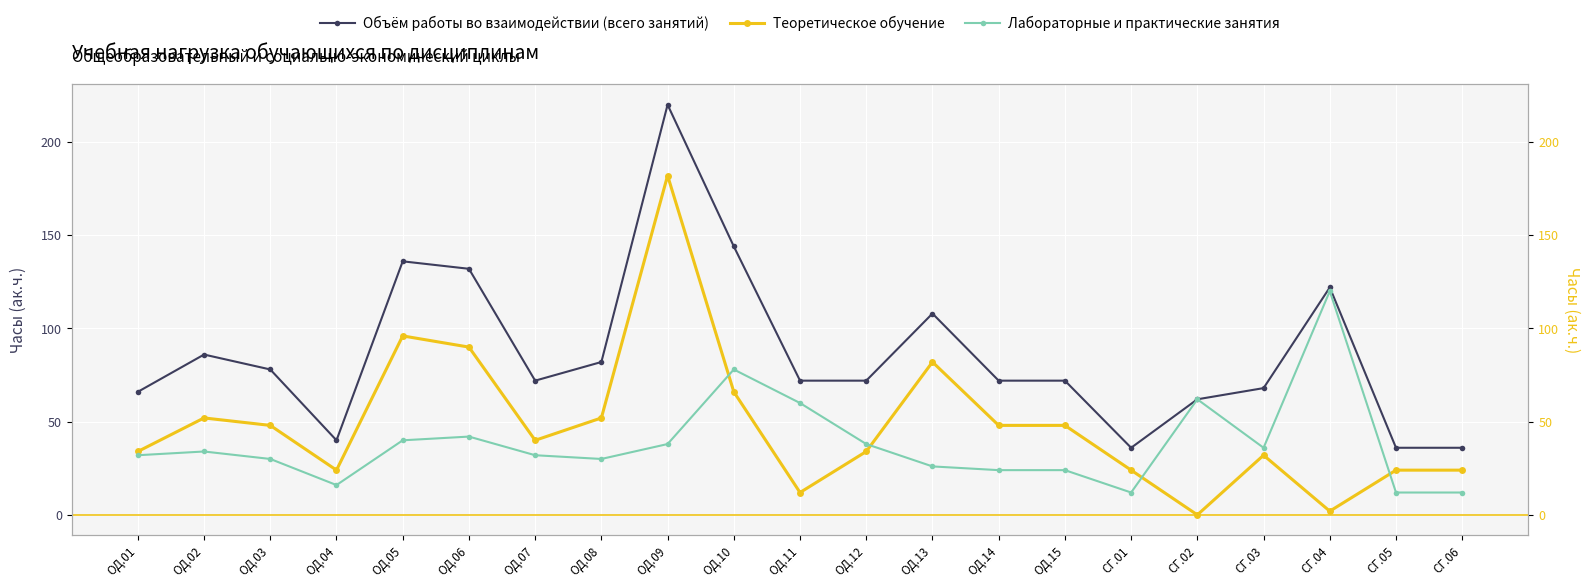

What is the total value across all series at СГ.01?

72